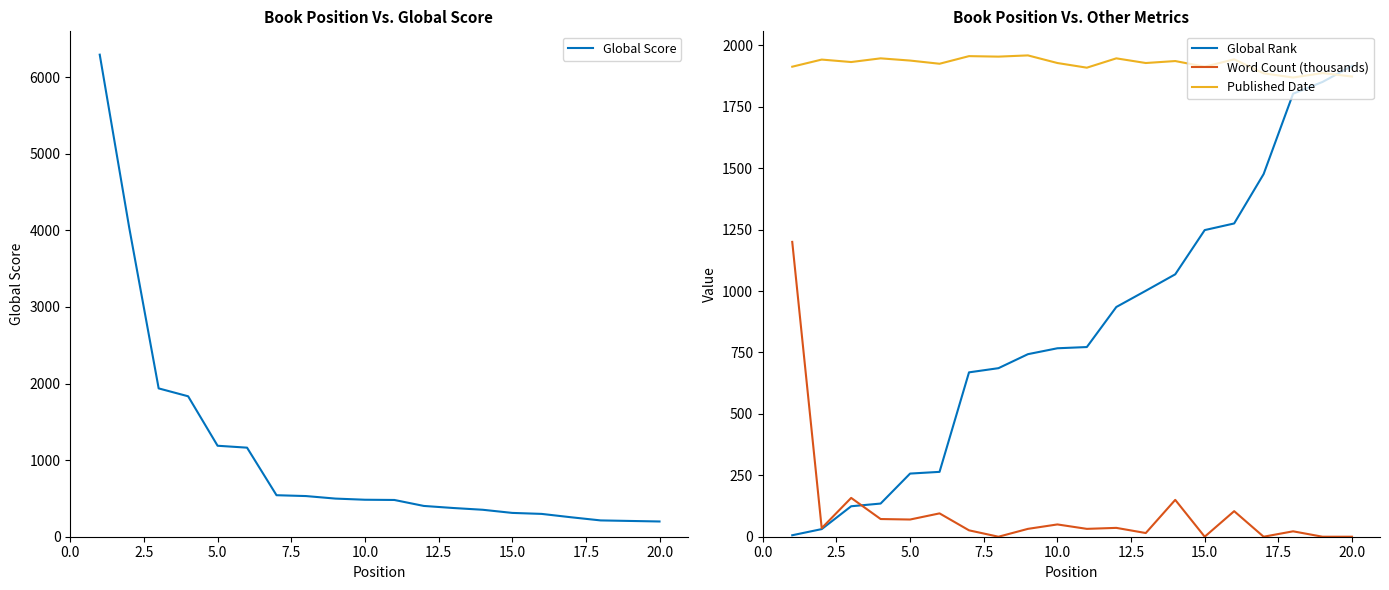

What is the highest value of the Global Rank series?

1916